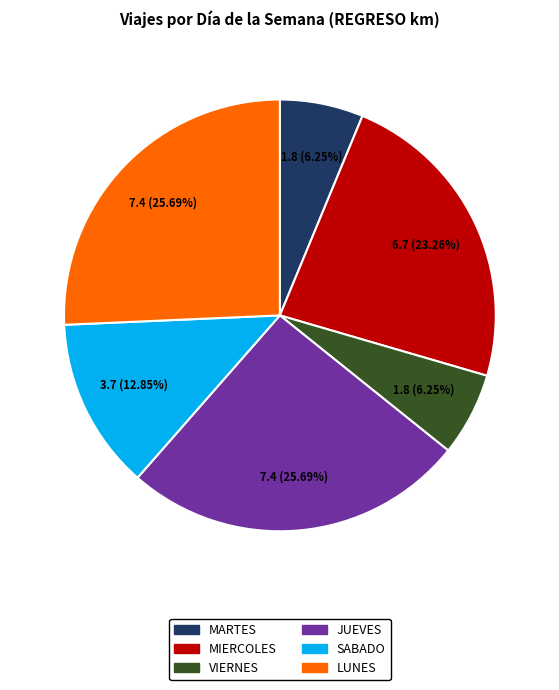

Which has a higher value, SABADO or JUEVES?

JUEVES